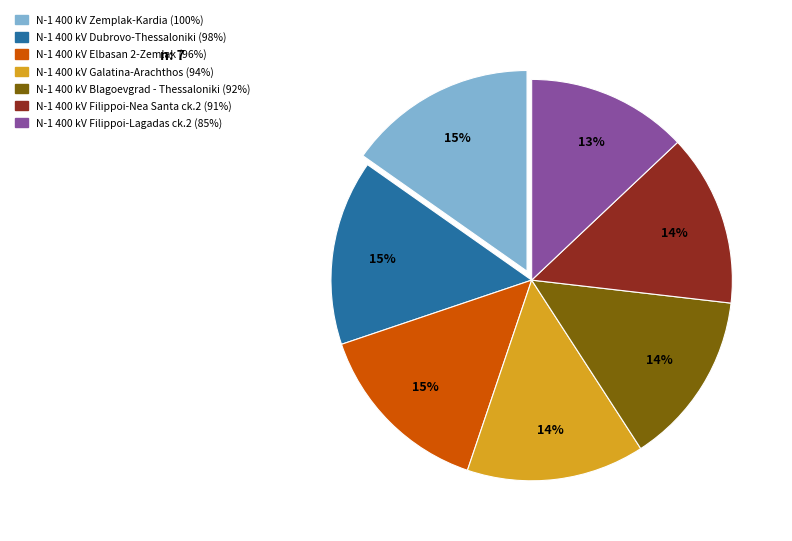

To the nearest percent, what portion does N-1 400 kV Dubrovo-Thessaloniki represent?

15%